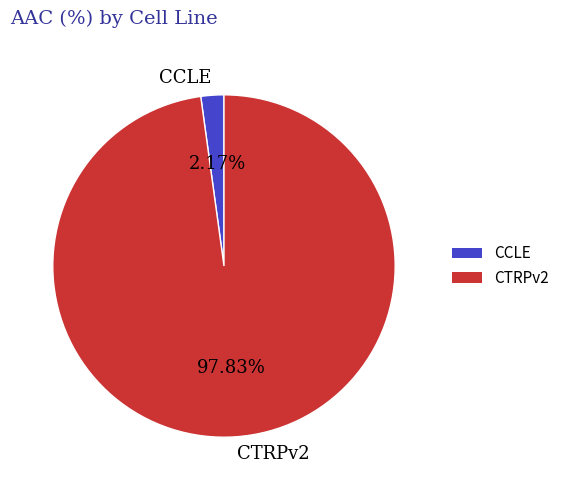

Does any single category account for the majority?

Yes